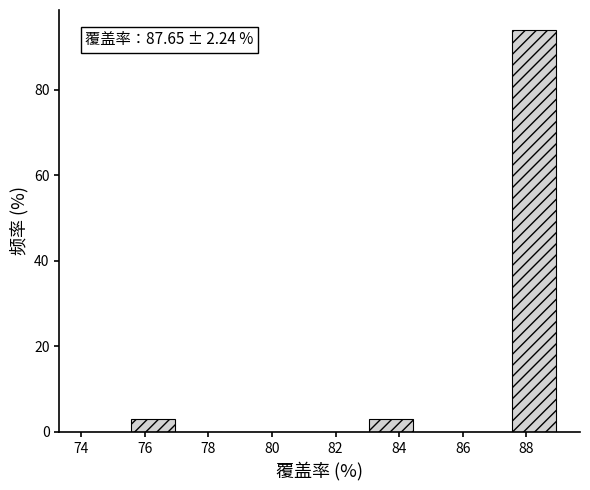

Which range on the x-axis has the tallest bar?

87.5 to 89.0